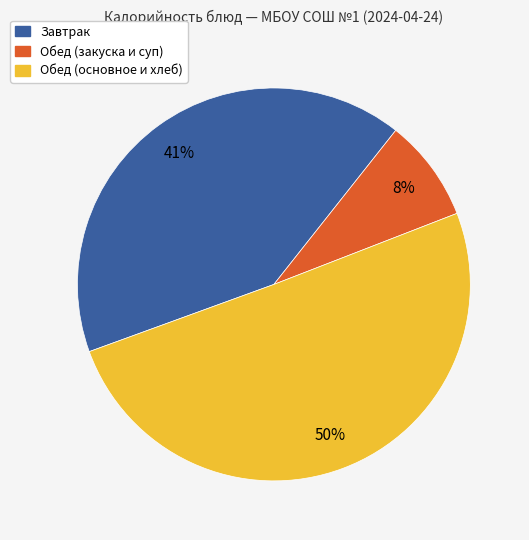

To the nearest percent, what is the difference between the largest and smallest slice percentages?

42%